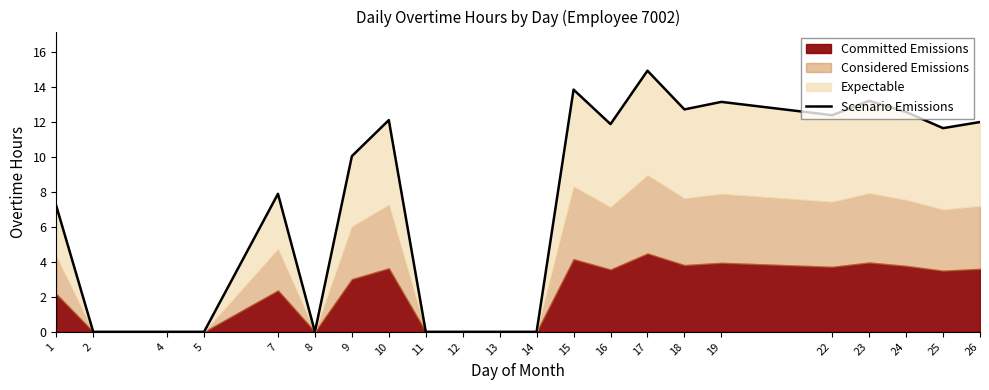

How many interior local peaks (higher than both neighbors) does the data have?

6